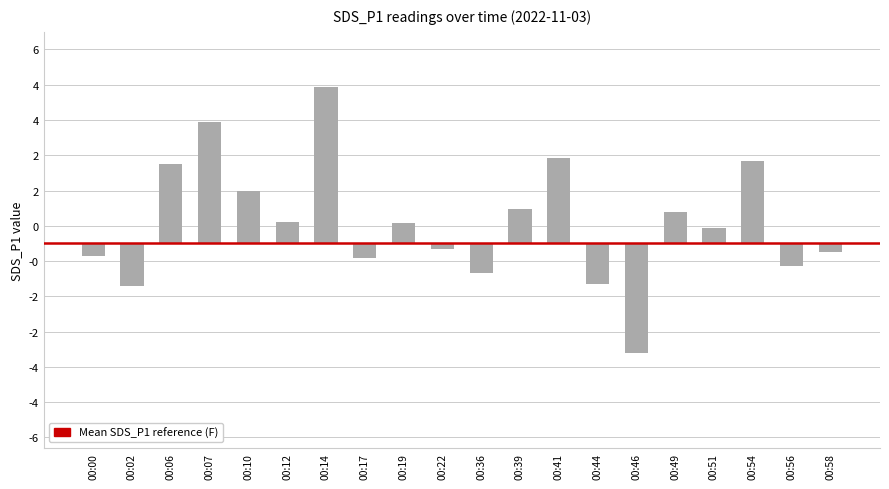

Reading right to left, transcribe all the data shown in this chart.

00:58=-0.2	00:56=-0.6	00:54=2.3	00:51=0.4	00:49=0.9	00:46=-3.1	00:44=-1.2	00:41=2.4	00:39=1.0	00:36=-0.8	00:22=-0.2	00:19=0.6	00:17=-0.4	00:14=4.5	00:12=0.6	00:10=1.5	00:07=3.4	00:06=2.2	00:02=-1.2	00:00=-0.3